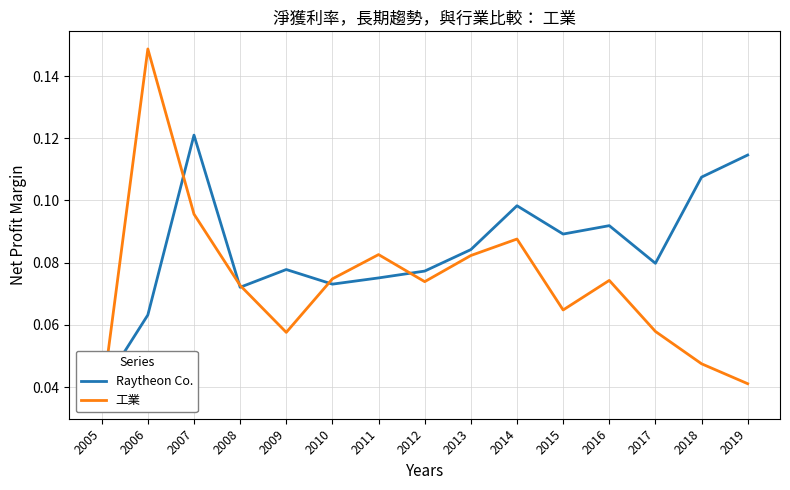

What is the sum of the Raytheon Co. values at 2006 and 2007?

0.2